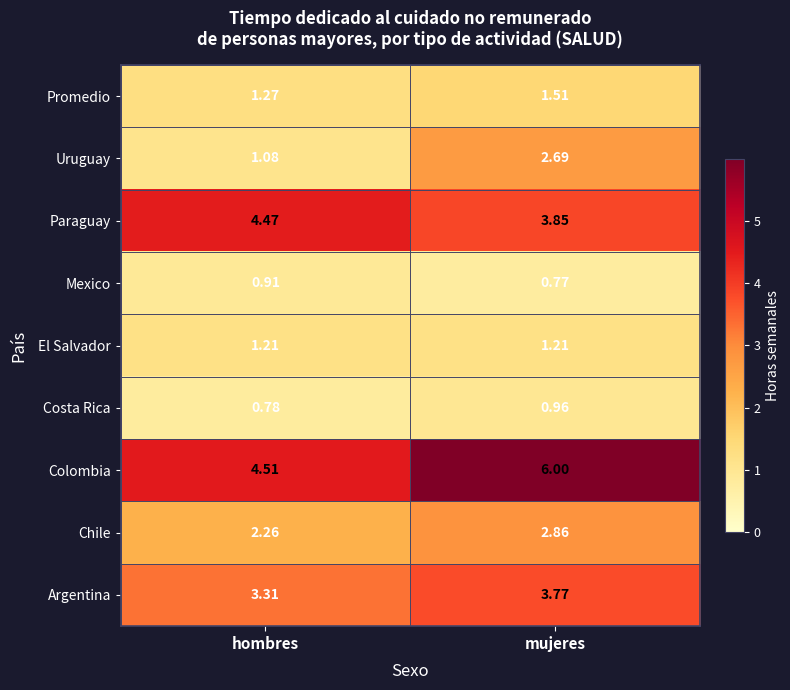

Which category has the highest value across all series?

mujeres